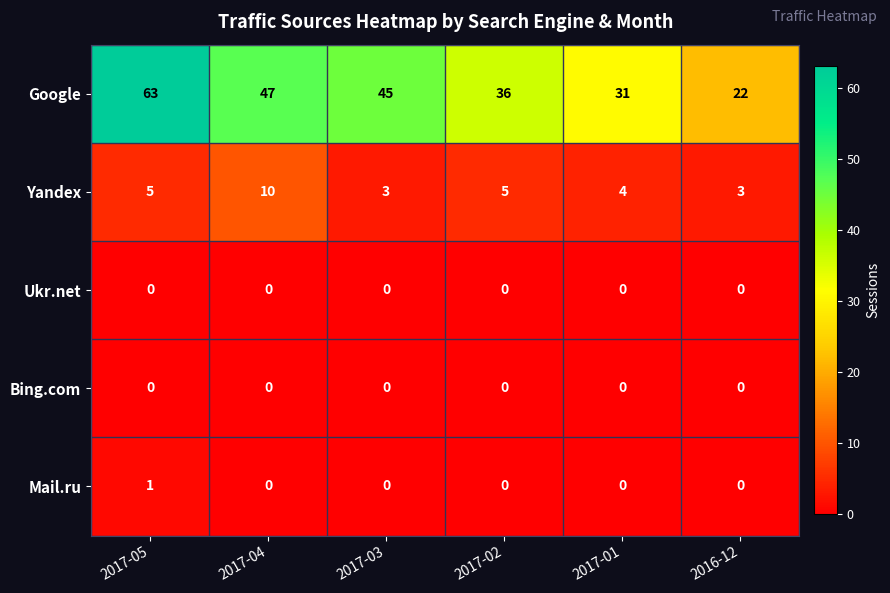

How many categories are shown in the chart?

6